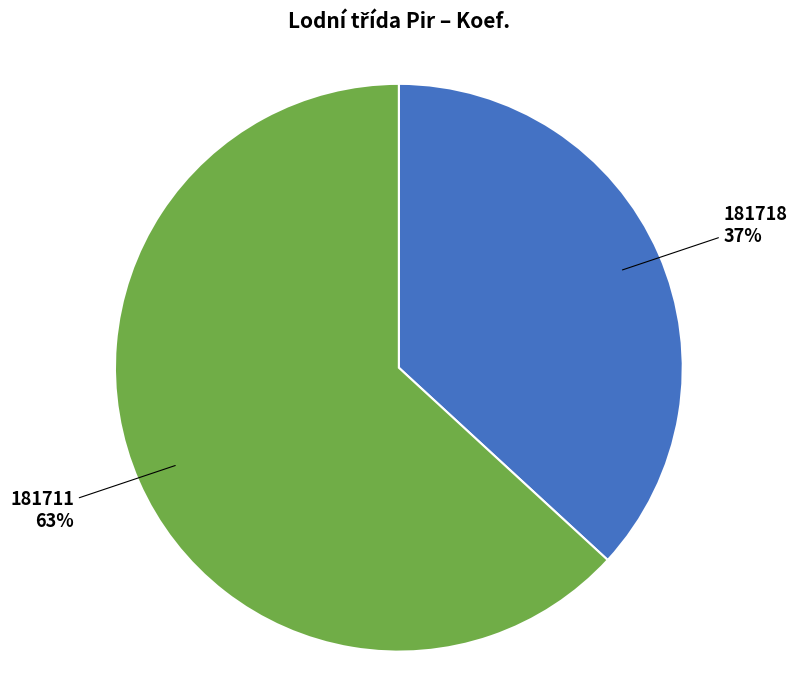

Combined, do 181711 and 181718 account for over 50%?

Yes